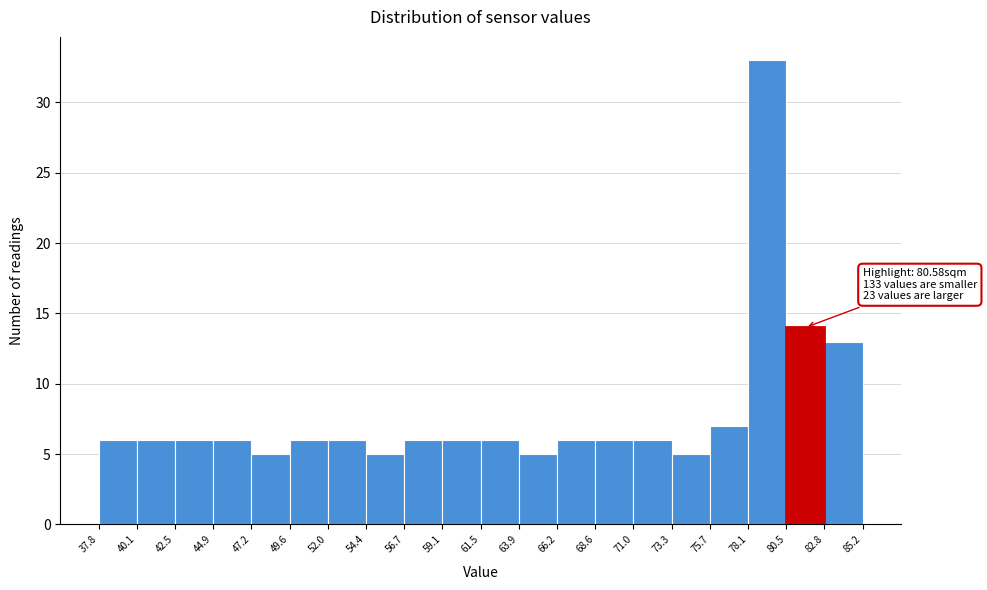

Over which range of the x-axis is the bar tallest?

78.1 to 80.5